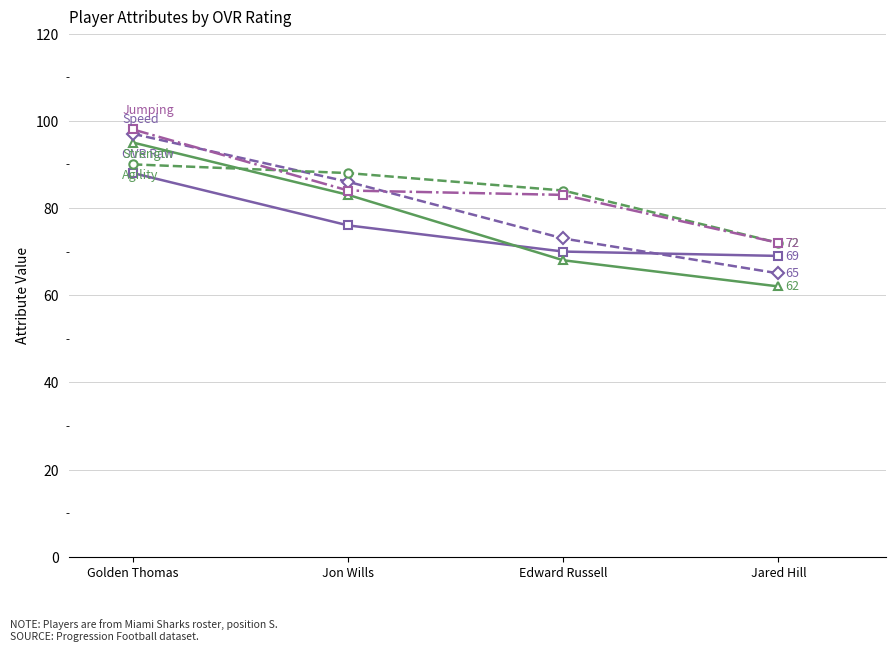

What is the label of the 4th point from the left?

Jared Hill